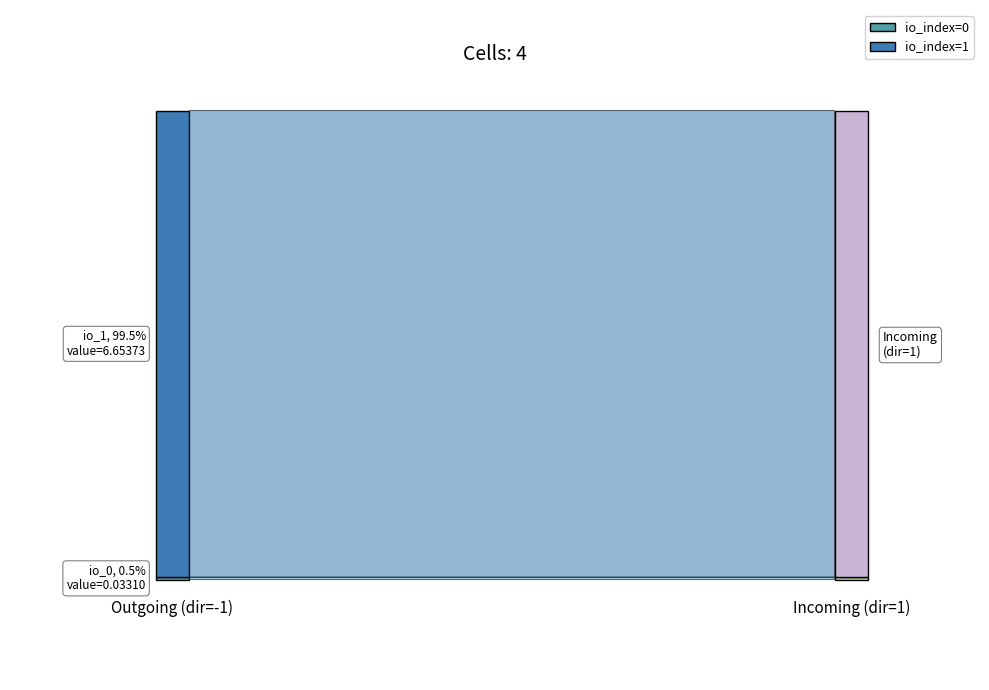

Reading right to left, extract all data points from this chart.

io_index: 1=1.0	1=0.0	-1=1.0	-1=0.0
value: 1=6.7	1=0.0	-1=6.7	-1=0.0
valid_mainchain: 1=1.0	1=1.0	-1=1.0	-1=1.0